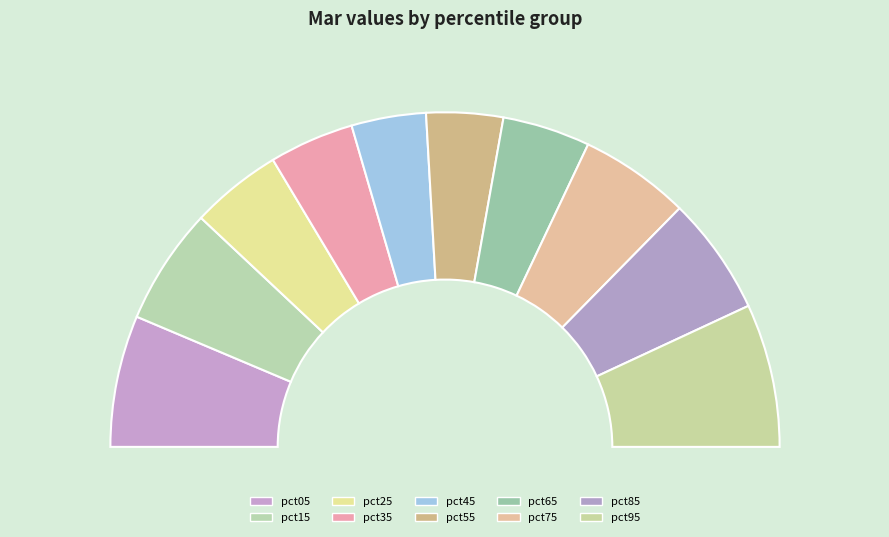

To the nearest percent, what is the combined percentage of pct95 and pct55?

21%